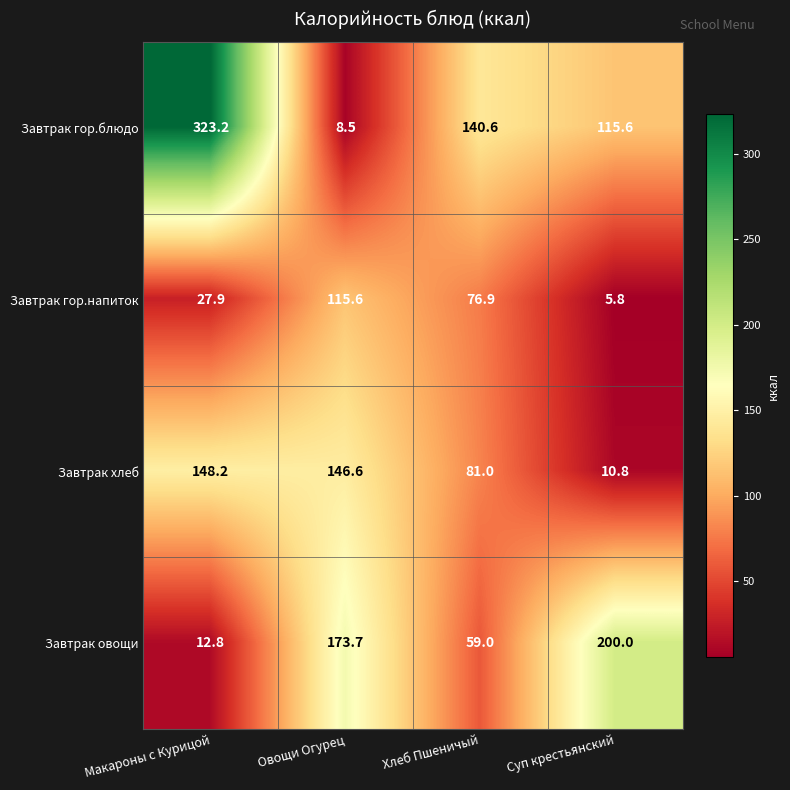

At which category does the chart reach its minimum across all series?

Суп крестьянский